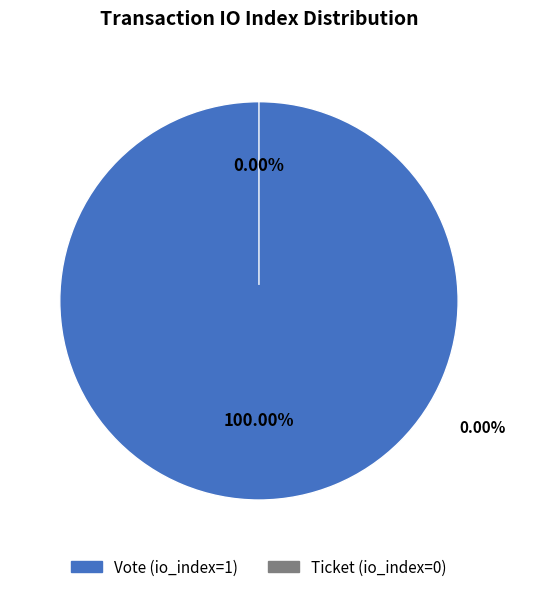

Is it true that Ticket (io_index=0) is 1% of the pie?

False